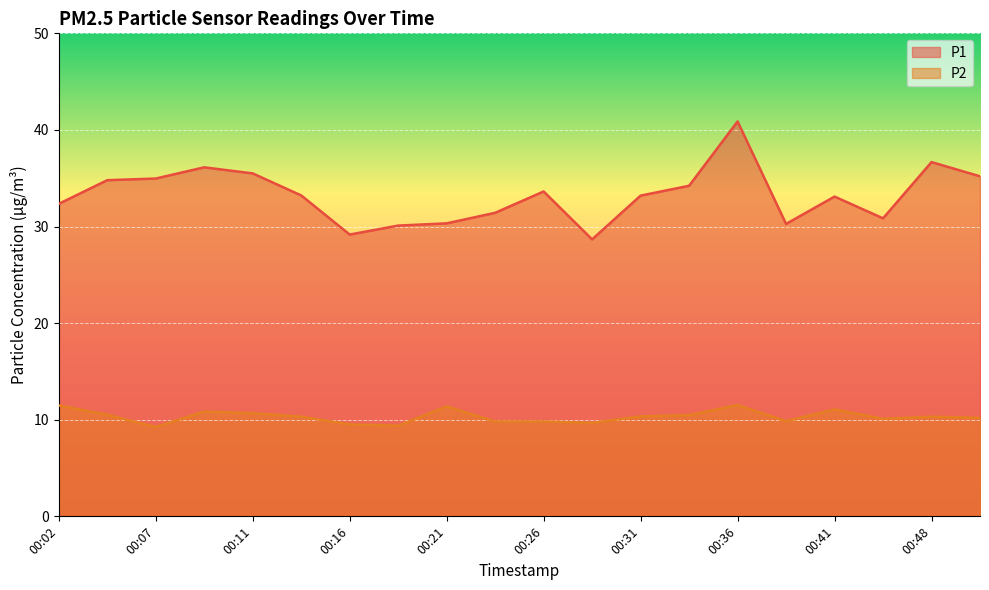

Which category has the lowest value in the P2 series?

00:07